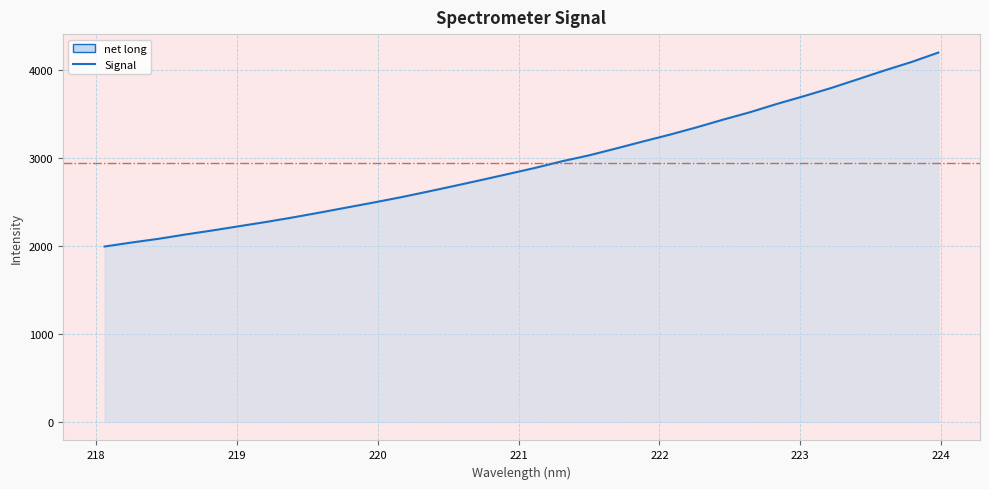

What is the average value?

2936.5